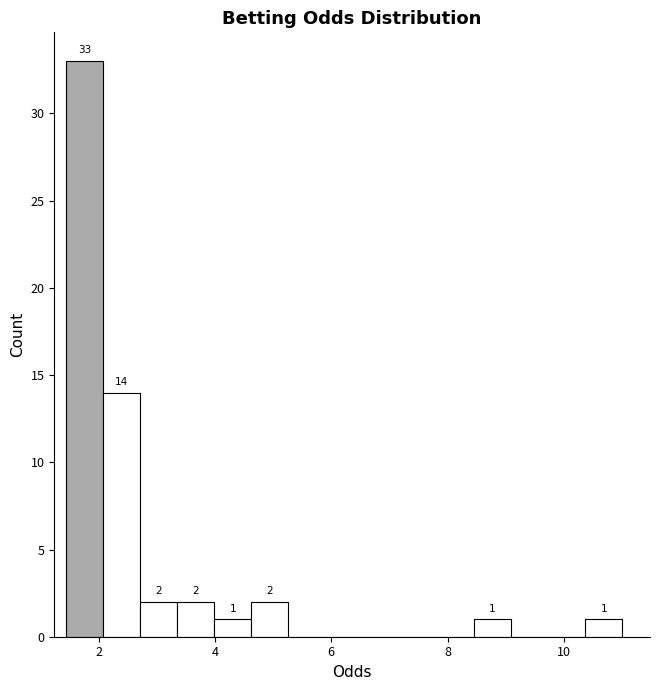

Read against the x-axis, roughly where is the centre of the tallest bar?

1.8